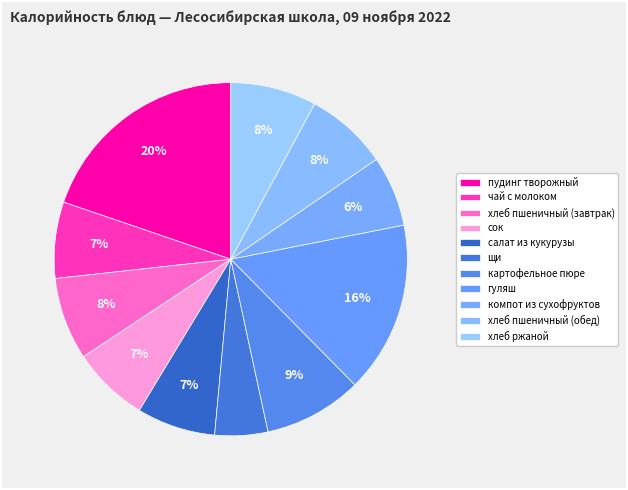

Is there a majority slice in this chart?

No